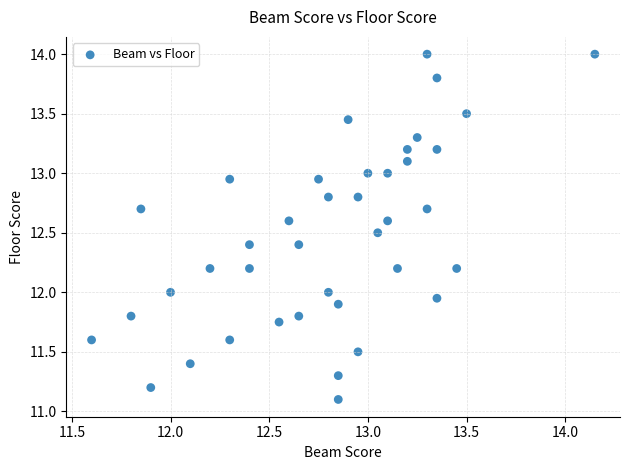

What is the range of X values (max minus min)?

2.6